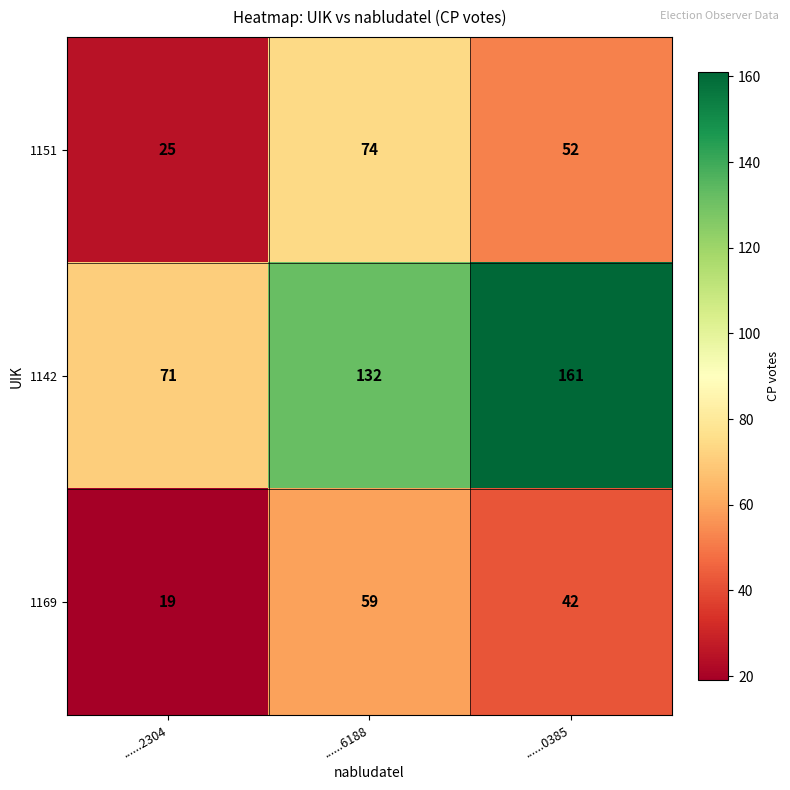

Where is 1151 nearest to the value 49?

......0385